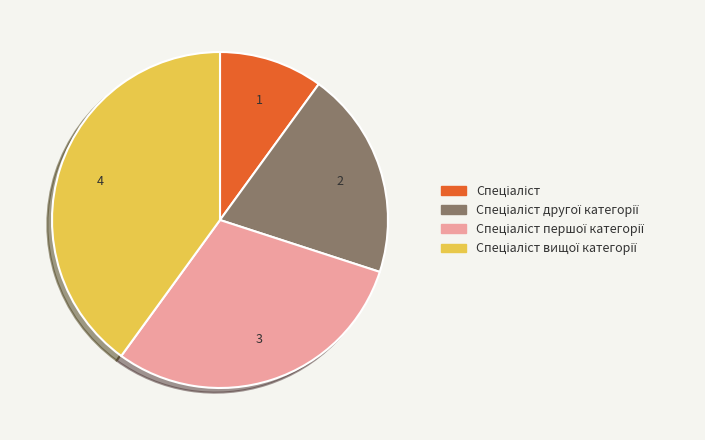

Does any single category account for the majority?

No